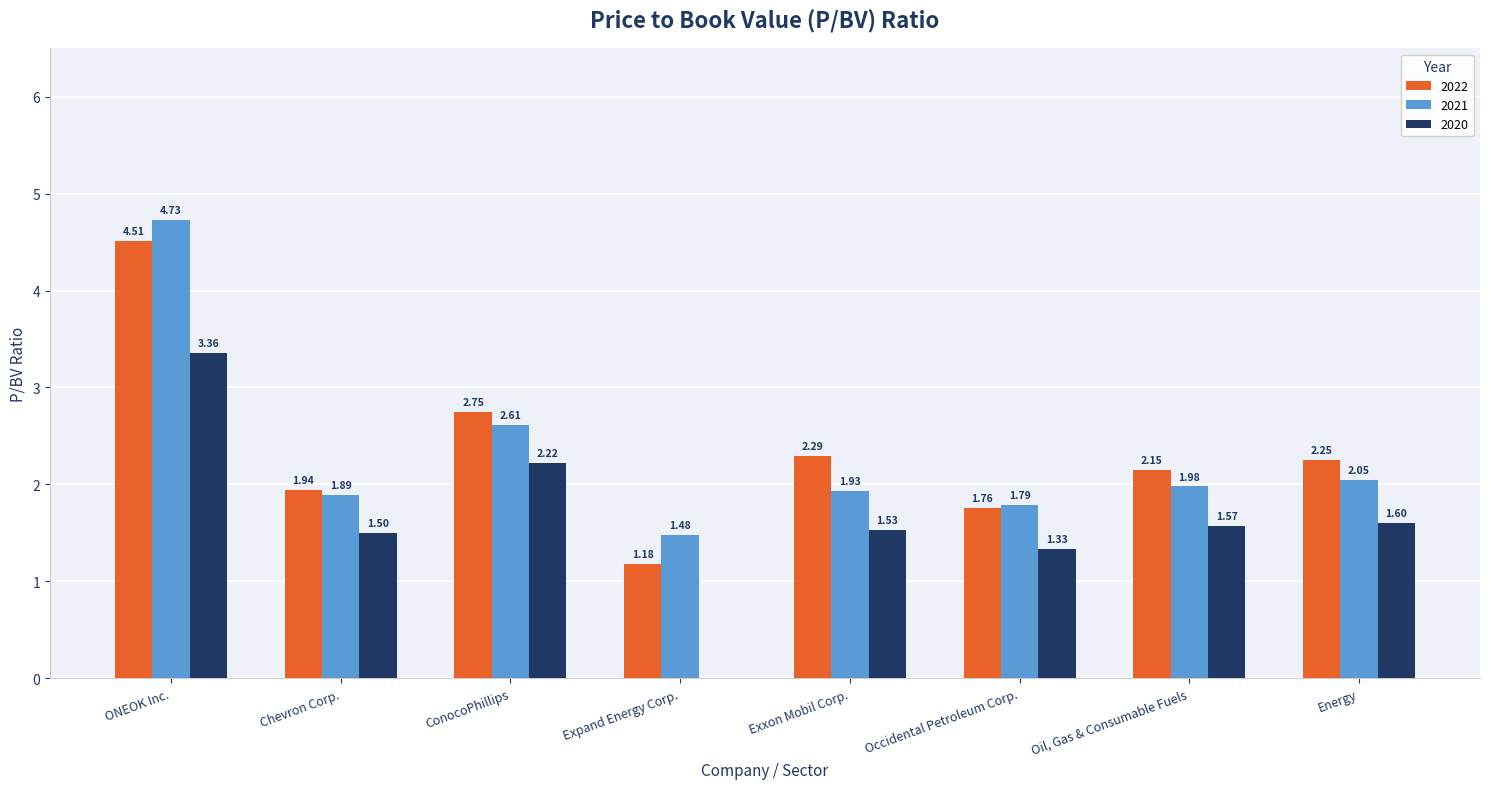

What are all the series names shown in the legend?

2022, 2021, 2020